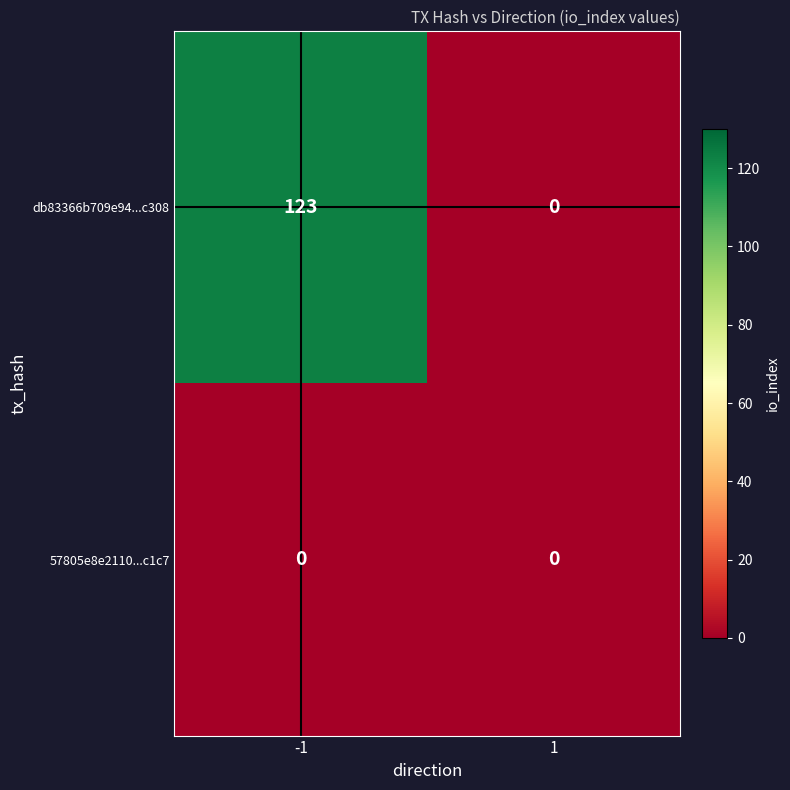

Rank the series at -1 from highest to lowest value.

db83366b709e94...c308, 57805e8e2110...c1c7